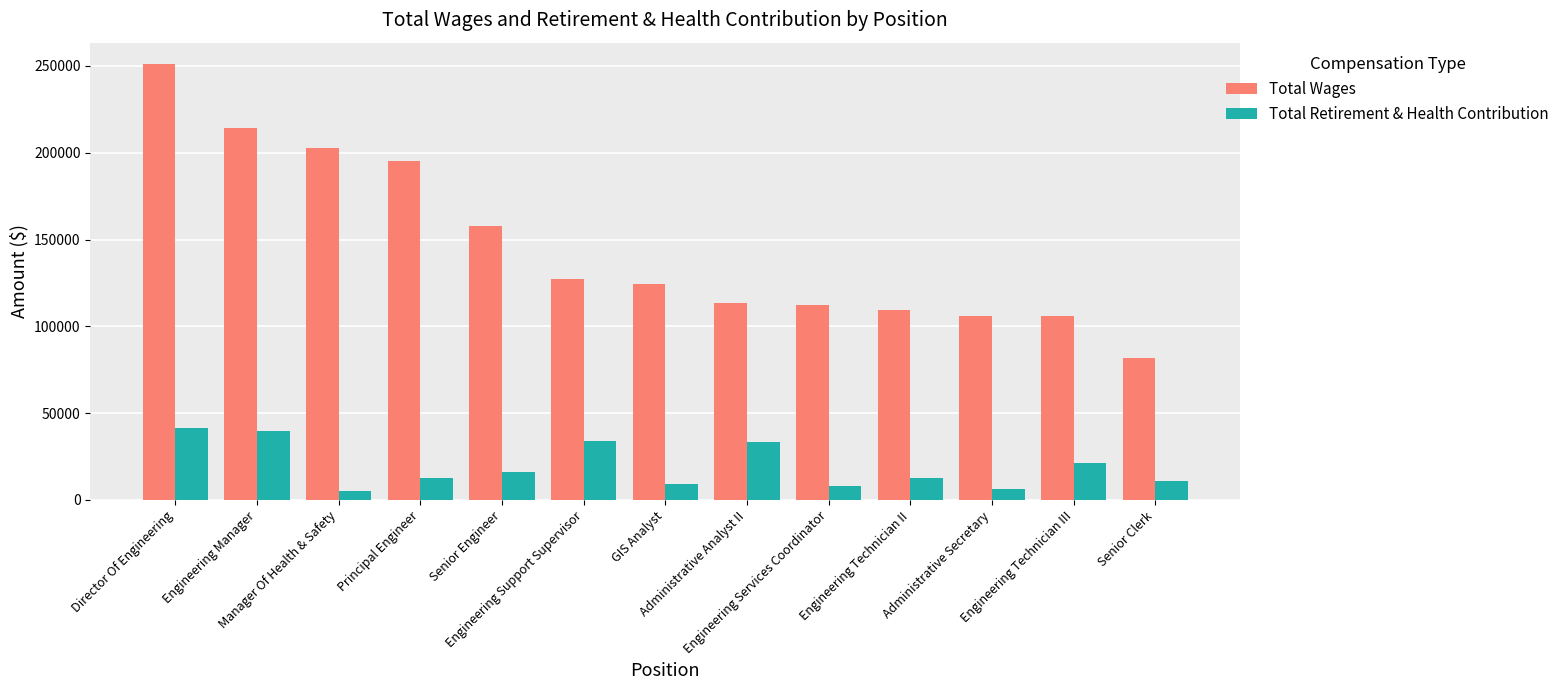

What is the value of the Total Wages bar at the 2nd from the left?

214222